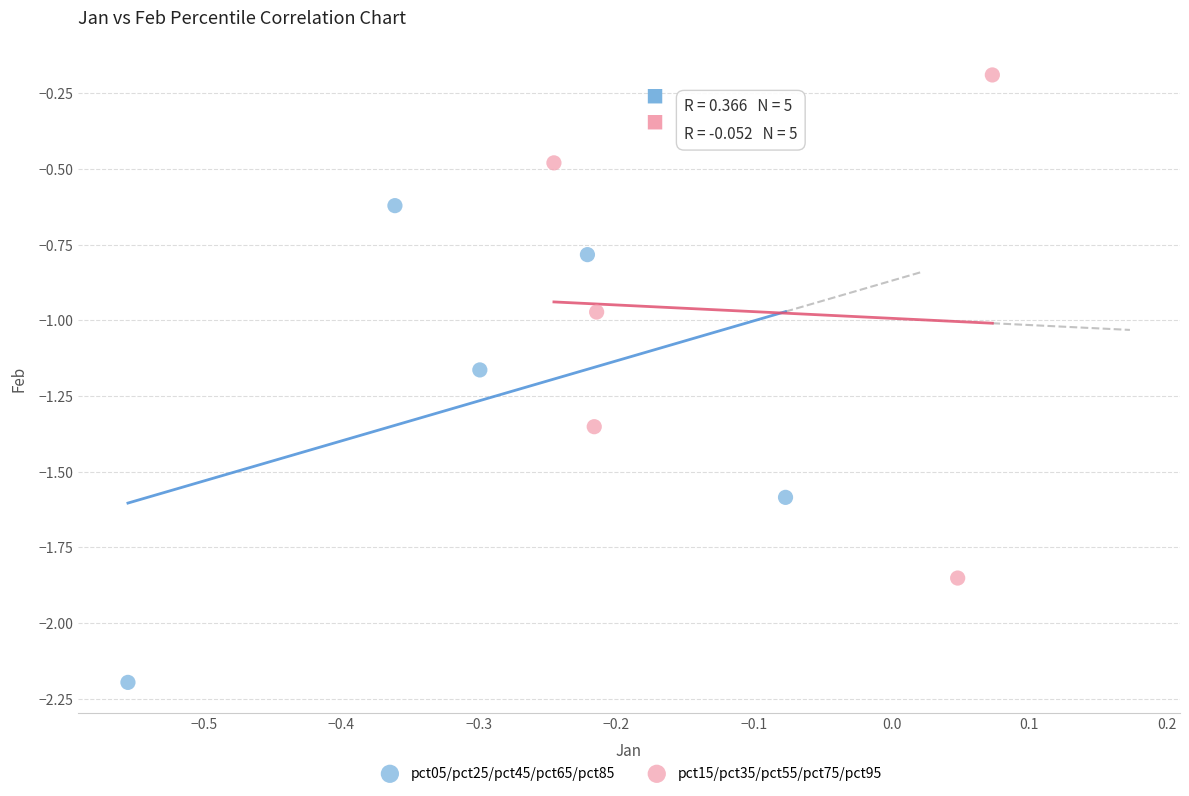

Which series reaches the minimum Y coordinate?

pct05/pct25/pct45/pct65/pct85